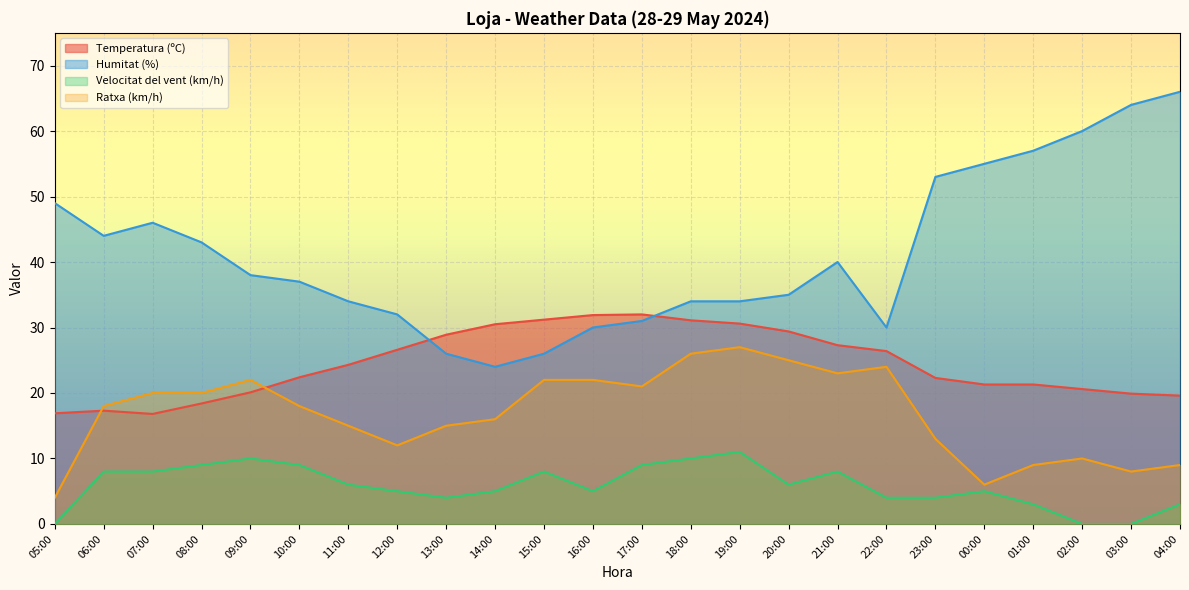

True or false: Ratxa (km/h) and Humitat (%) cross at least once.

False